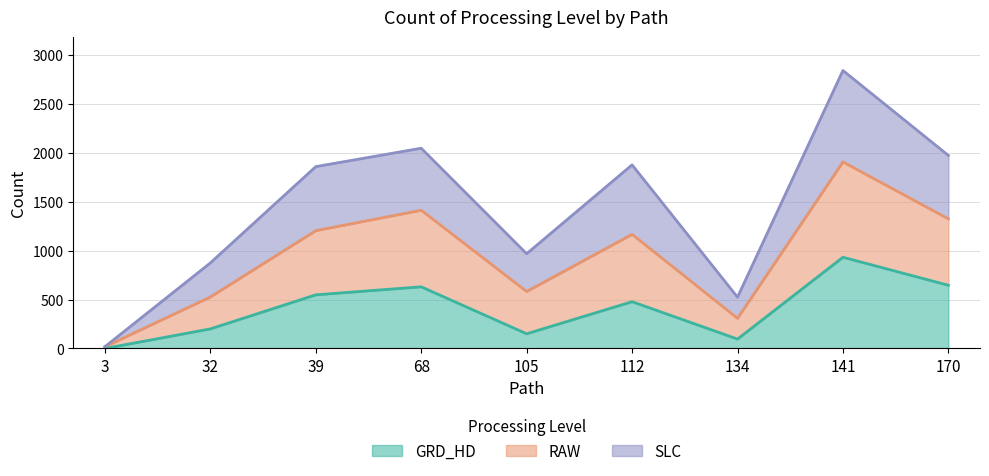

Does the chart display data point markers on the line(s)?

No